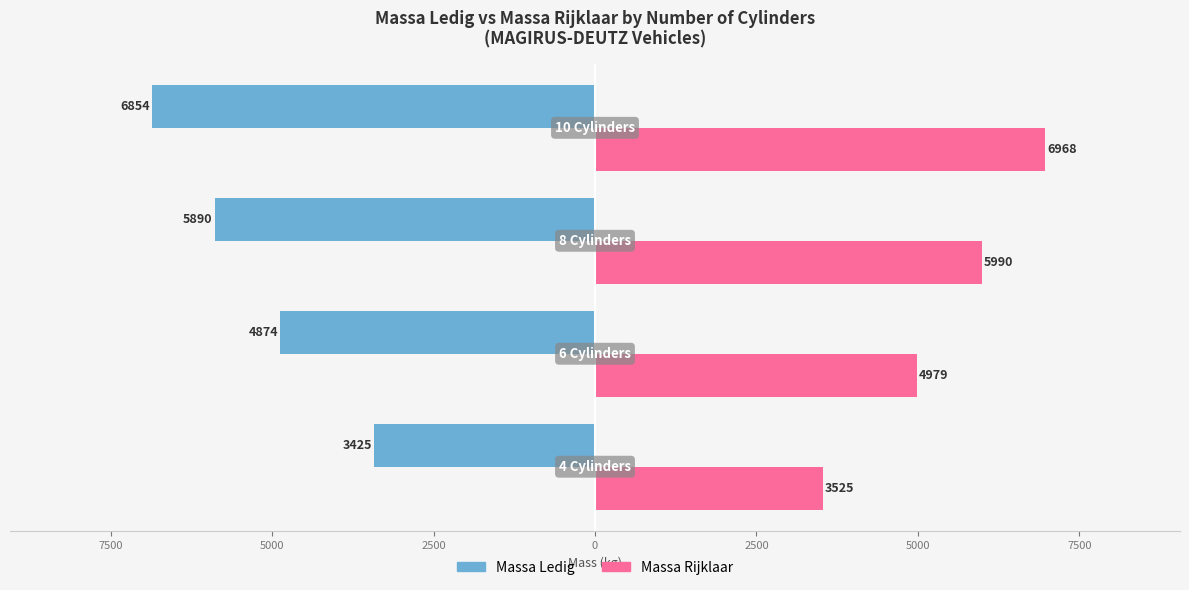

What are all the series names shown in the legend?

Massa Ledig, Massa Rijklaar